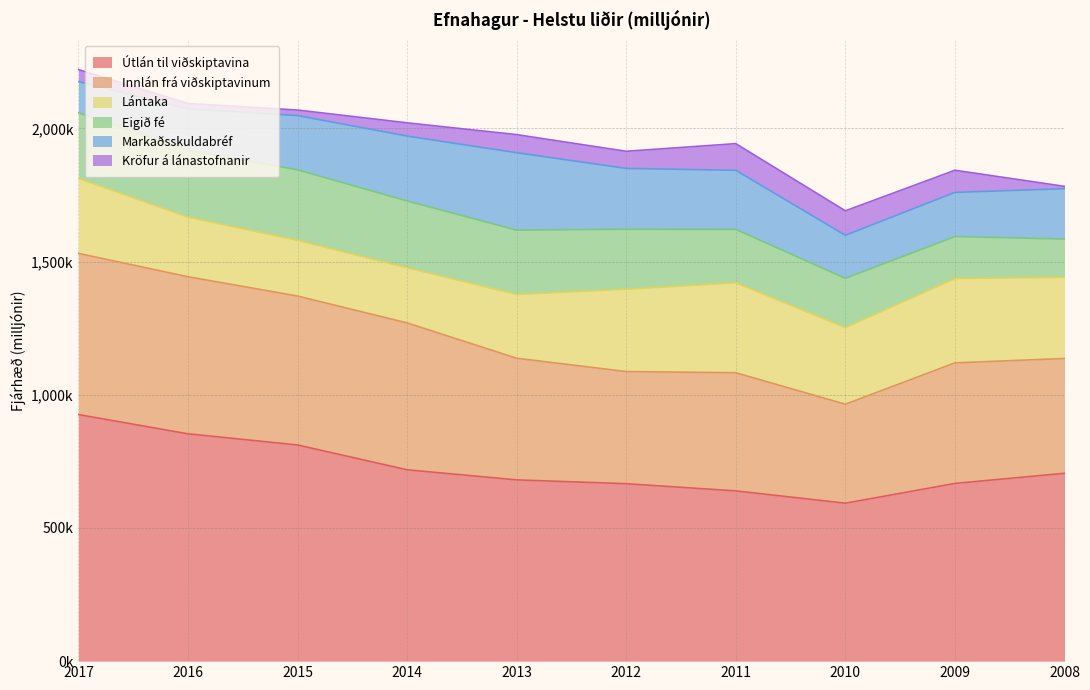

What is the value of the Kröfur á lánastofnanir point at the 6th from the left?

64349